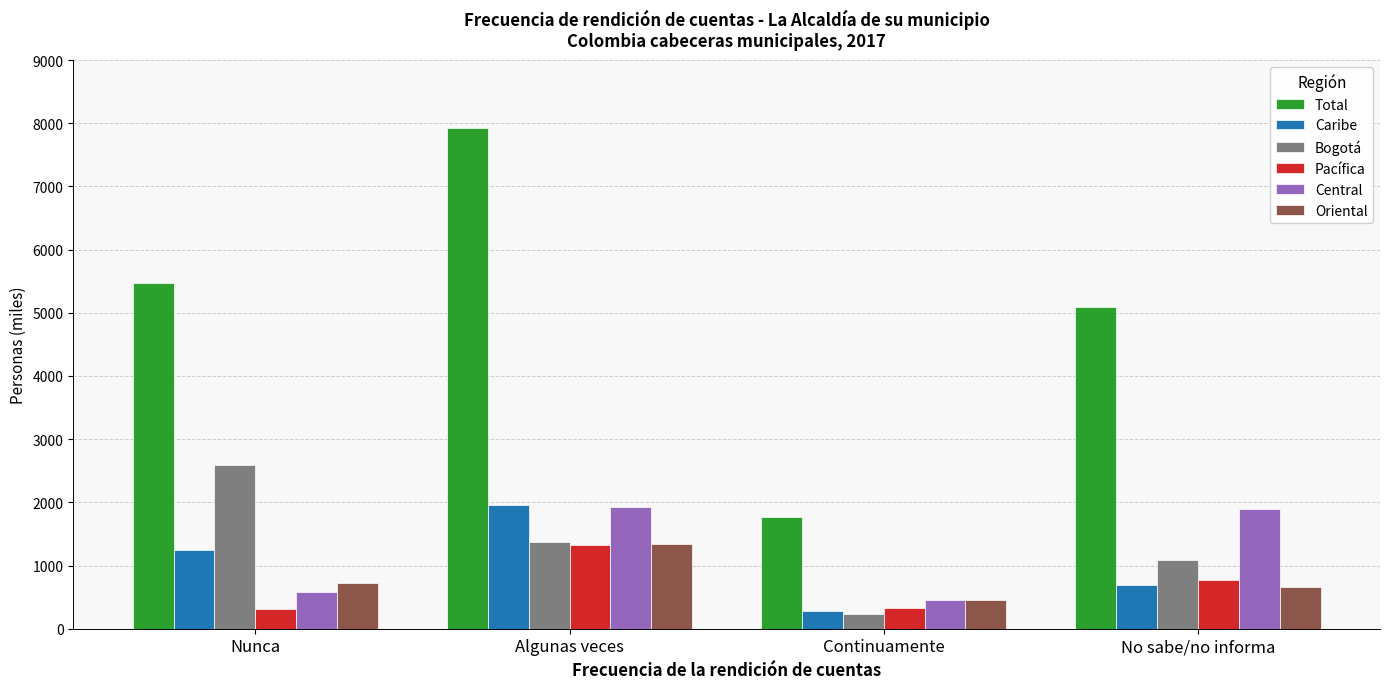

At which label is Caribe closest to 1122?

Nunca